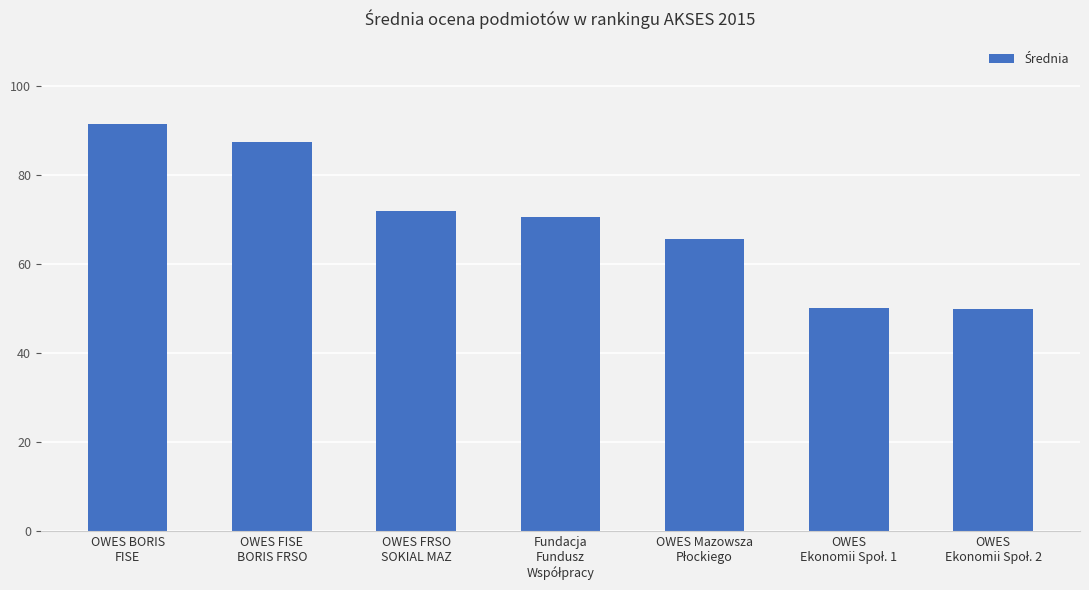

What is the sum of all values?

486.8